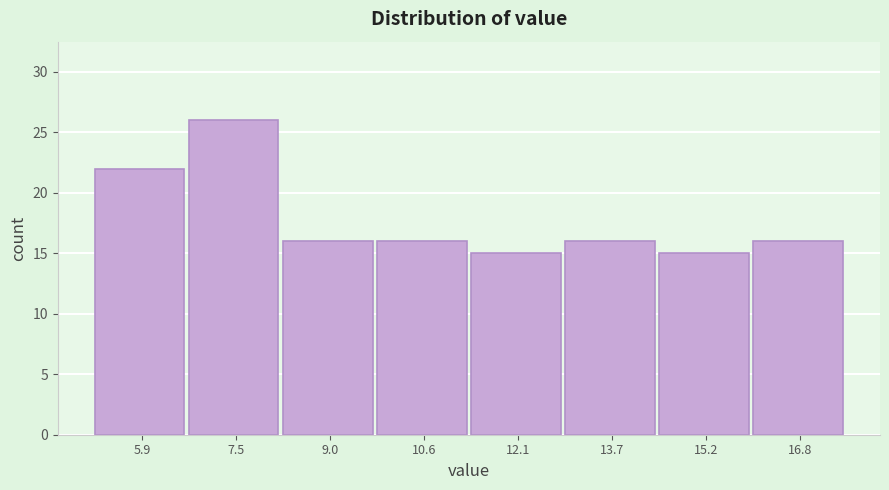

Reading right to left, list all the values displayed in this chart.

16.8=16	15.2=15	13.7=16	12.1=15	10.6=16	9.0=16	7.5=26	5.9=22